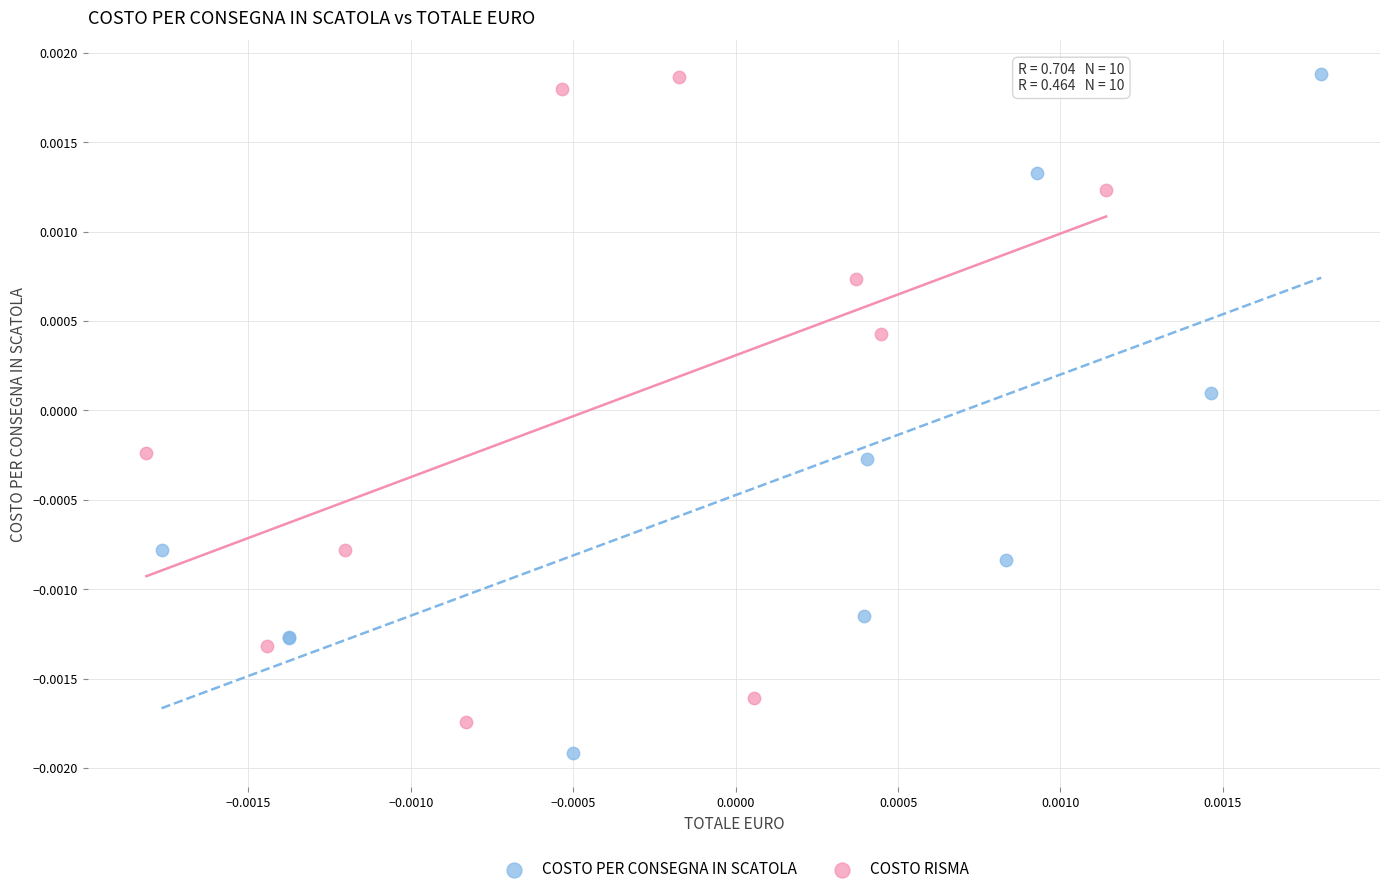

What are all the series names shown in the legend?

COSTO PER CONSEGNA IN SCATOLA, COSTO RISMA